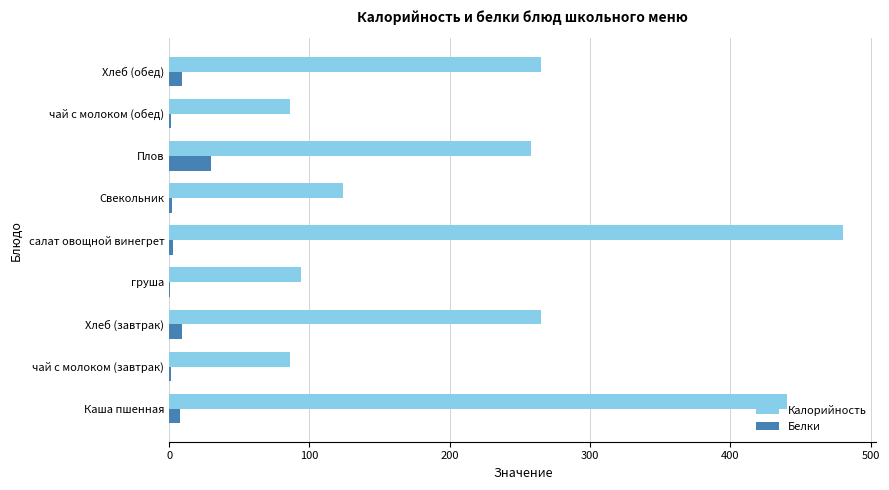

How many categories are shown in the chart?

9